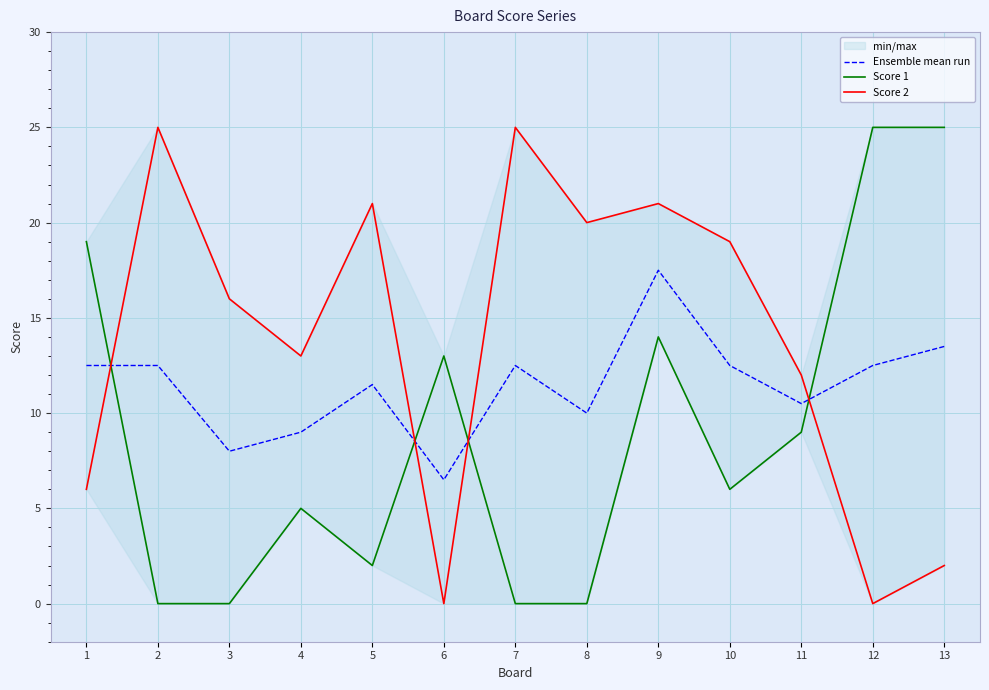

Reading right to left, list all the values displayed in this chart.

Ensemble mean run: 13.5	12.5	10.5	12.5	17.5	10.0	12.5	6.5	11.5	9.0	8.0	12.5	12.5
Score 1: 25.0	25.0	9.0	6.0	14.0	0.0	0.0	13.0	2.0	5.0	0.0	0.0	19.0
Score 2: 2.0	0.0	12.0	19.0	21.0	20.0	25.0	0.0	21.0	13.0	16.0	25.0	6.0